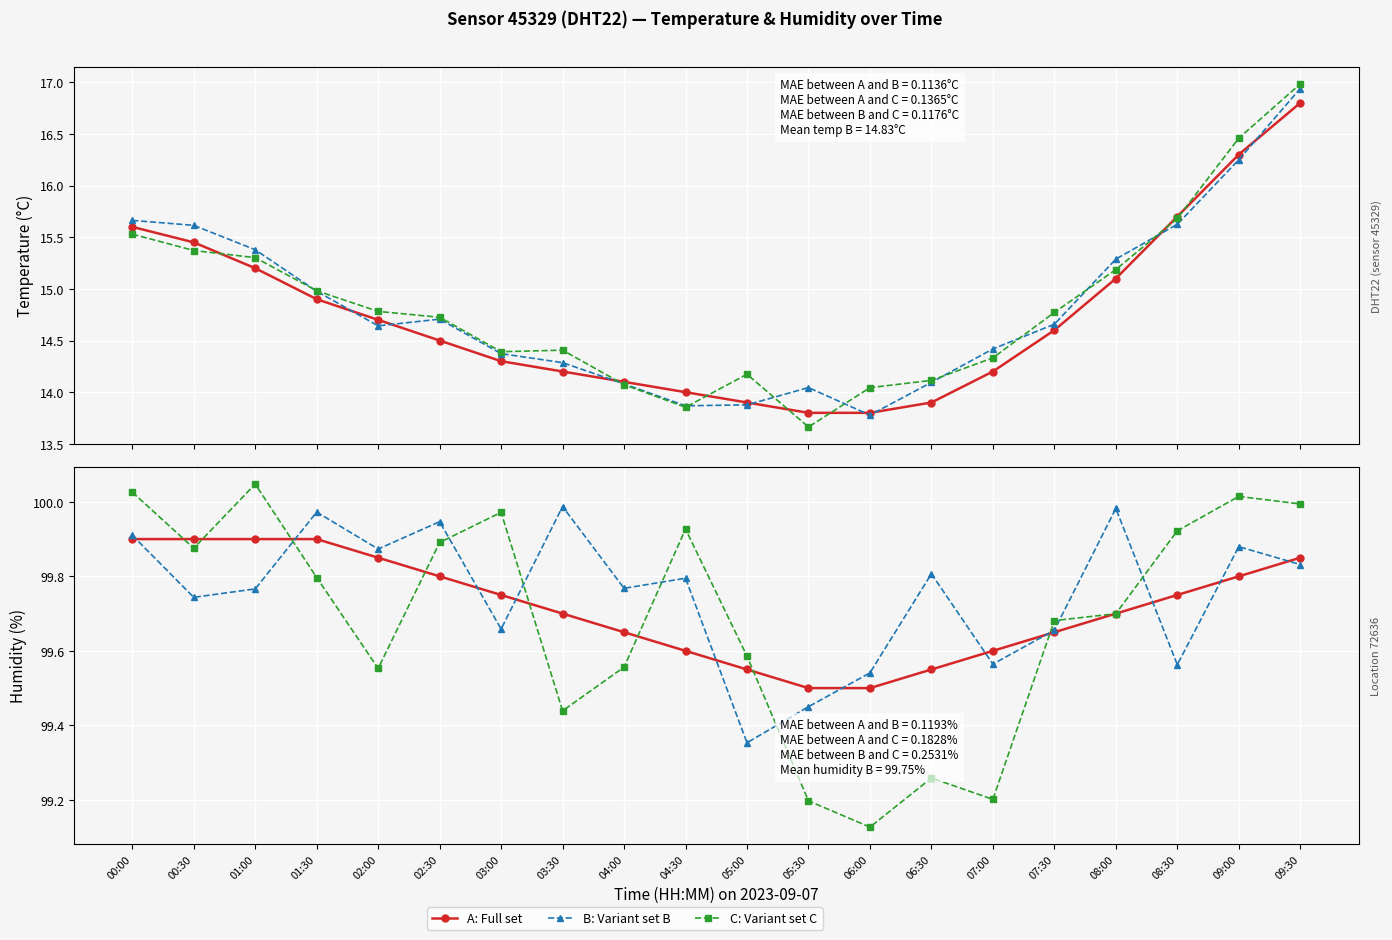

Which series has the largest range (max minus min)?

temperature (variant C)